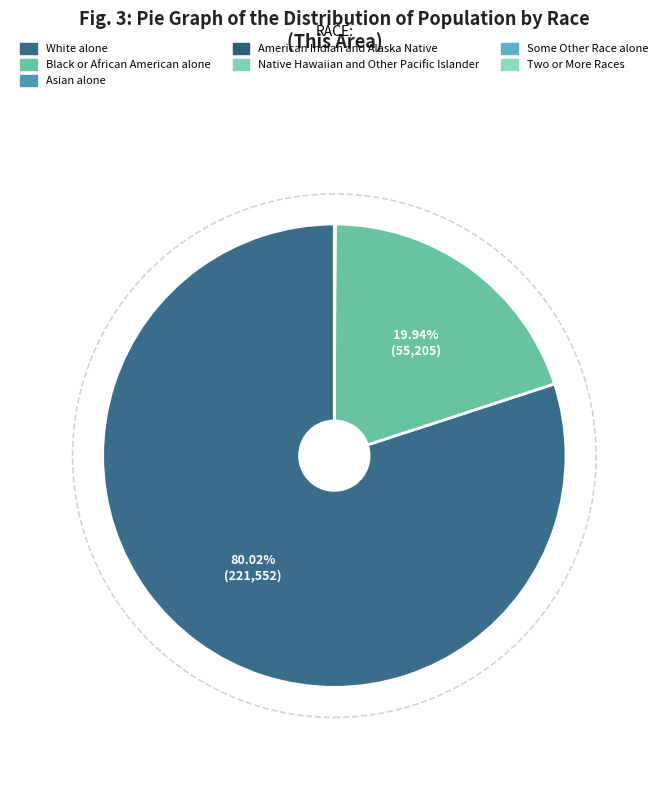

Does any single category account for the majority?

Yes